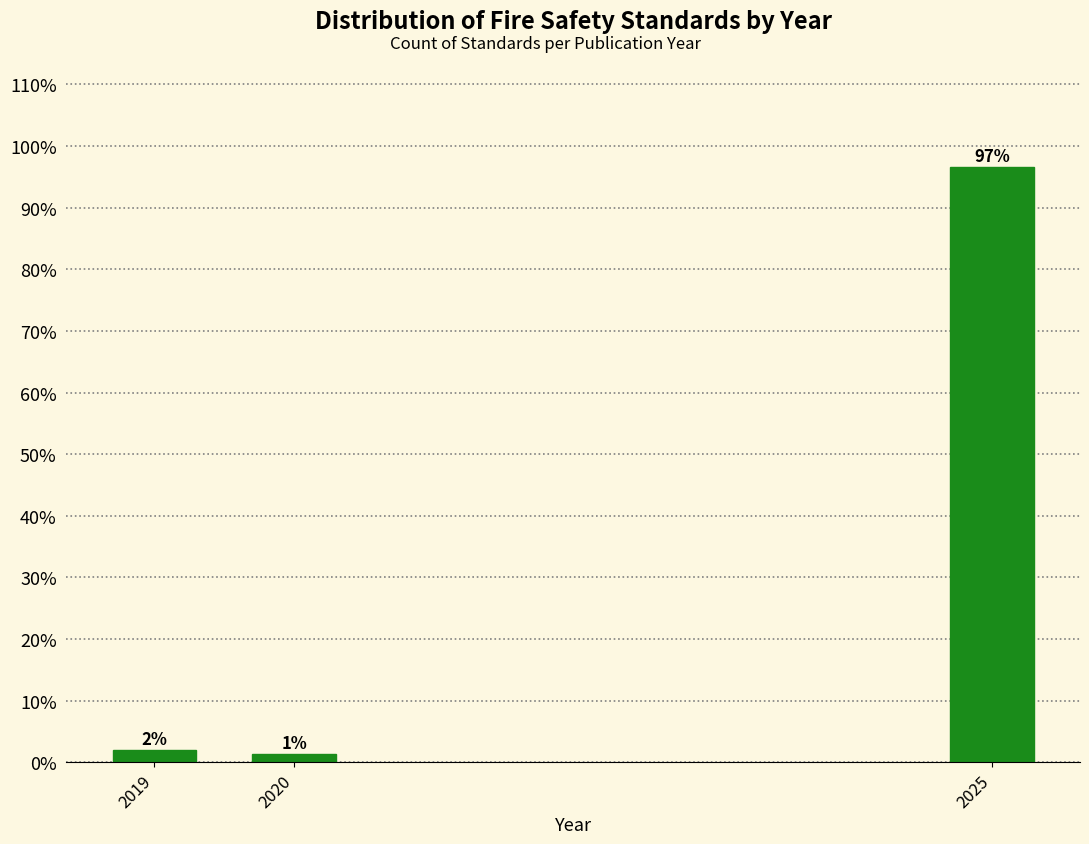

True or false: the data shows 96.7 at 2025.

True